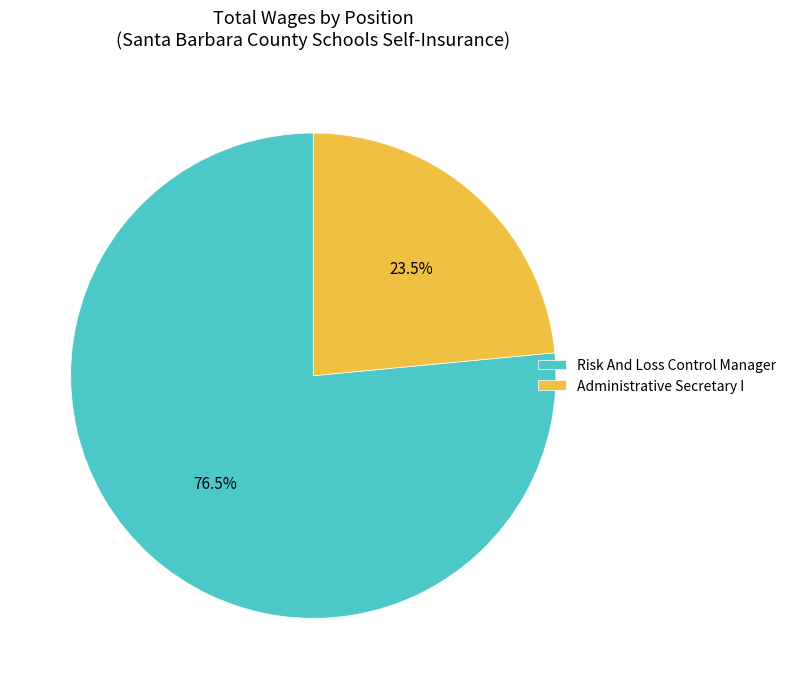

Combined, do Risk And Loss Control Manager and Administrative Secretary I account for over 50%?

Yes